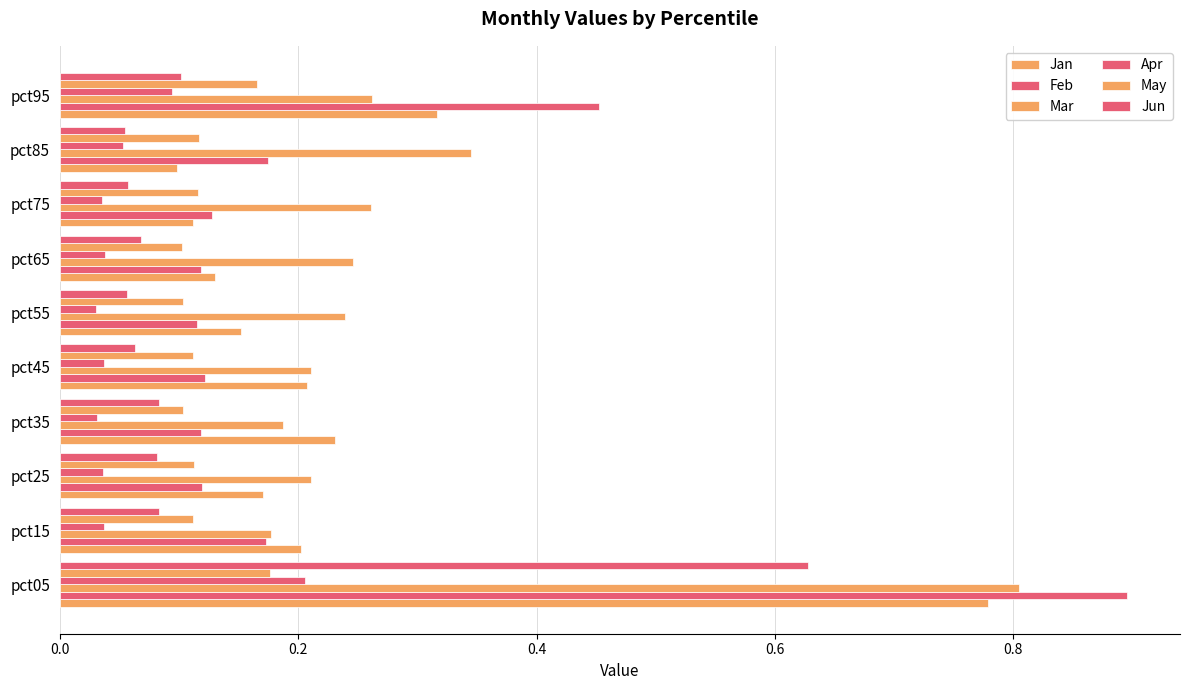

How many data points does each series have?

10